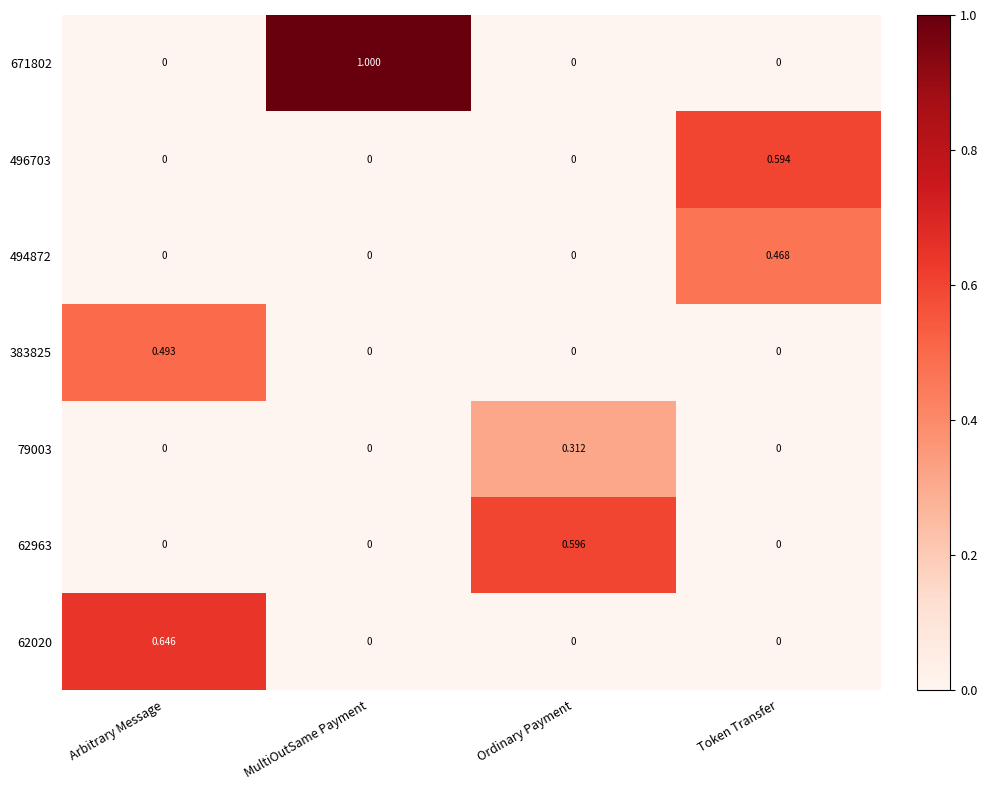

Which category has the highest value in the 62020 series?

Arbitrary Message